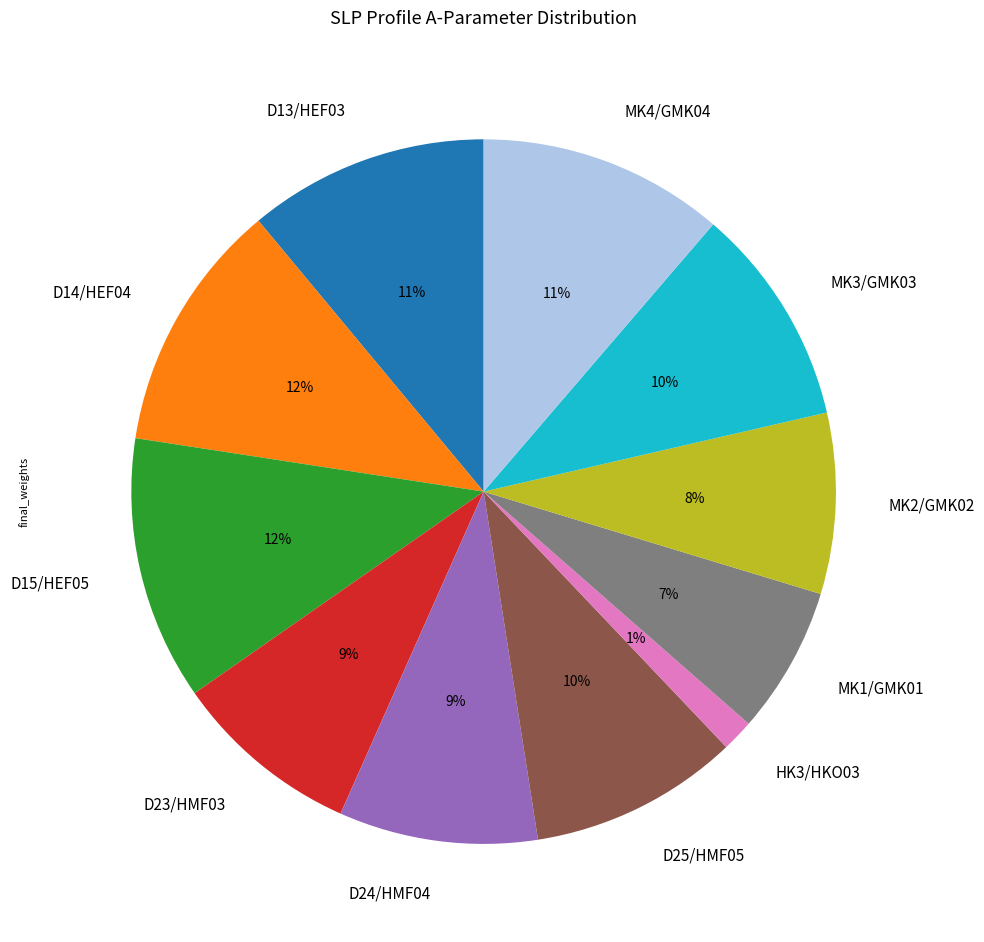

To the nearest percent, what is the difference between the D24/HMF04 and MK4/GMK04 slice percentages?

2%